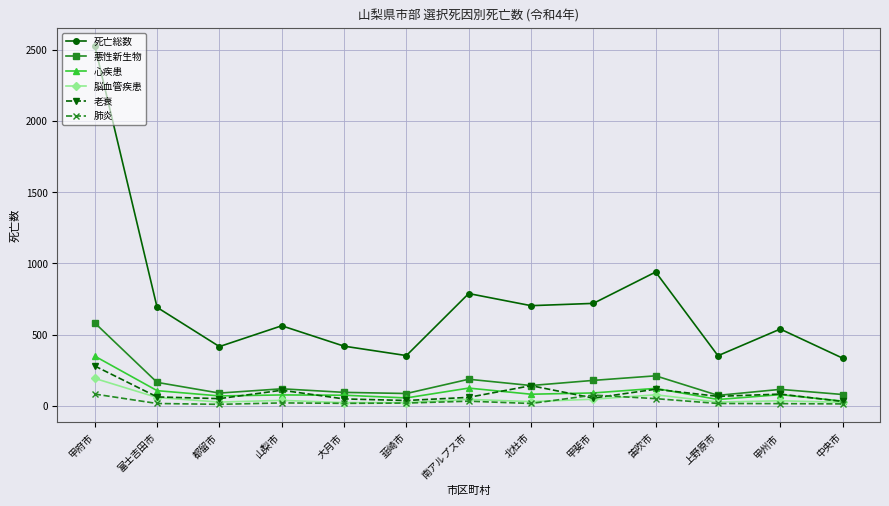

Which series has the largest range (max minus min)?

死亡総数